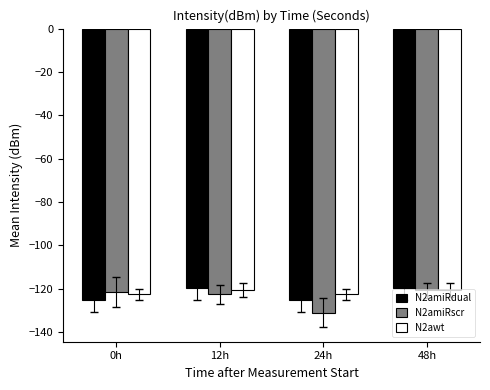

Reading right to left, transcribe all the data shown in this chart.

N2amiRdual: 48h=-119.7	24h=-125.1	12h=-119.7	0h=-125.1
N2amiRscr: 48h=-120.6	24h=-131.0	12h=-122.5	0h=-121.5
N2awt: 48h=-120.5	24h=-122.5	12h=-120.5	0h=-122.5